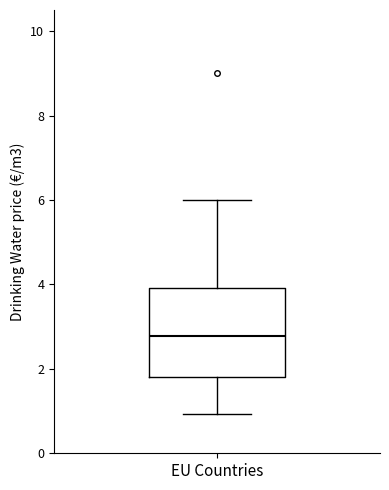

Transcribe this box plot: give where the median line is, the range the box spans, and where the two whiskers end, as read against the y-axis. The values are not printed on the chart, so give them approximately, as read against the axis.

median 2.8, box 1.8 to 4.0, whiskers 1.0 to 6.0